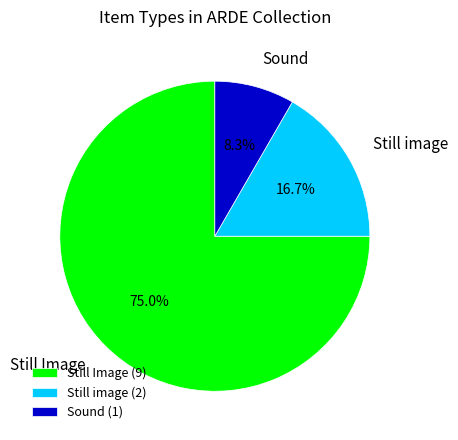

Does Sound account for over 50% of the chart?

No